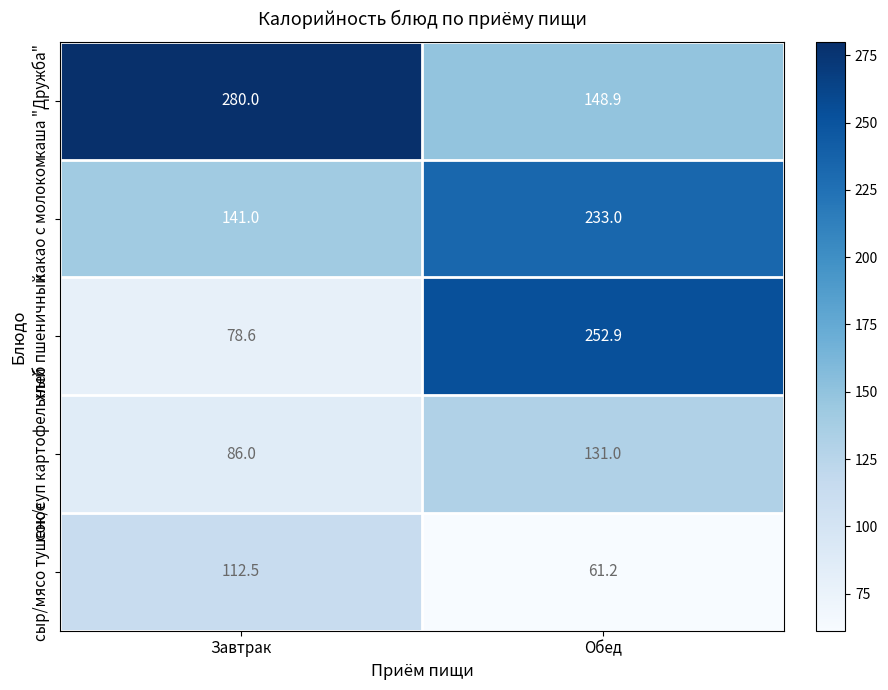

At how many categories does at least one series exceed 155?

2